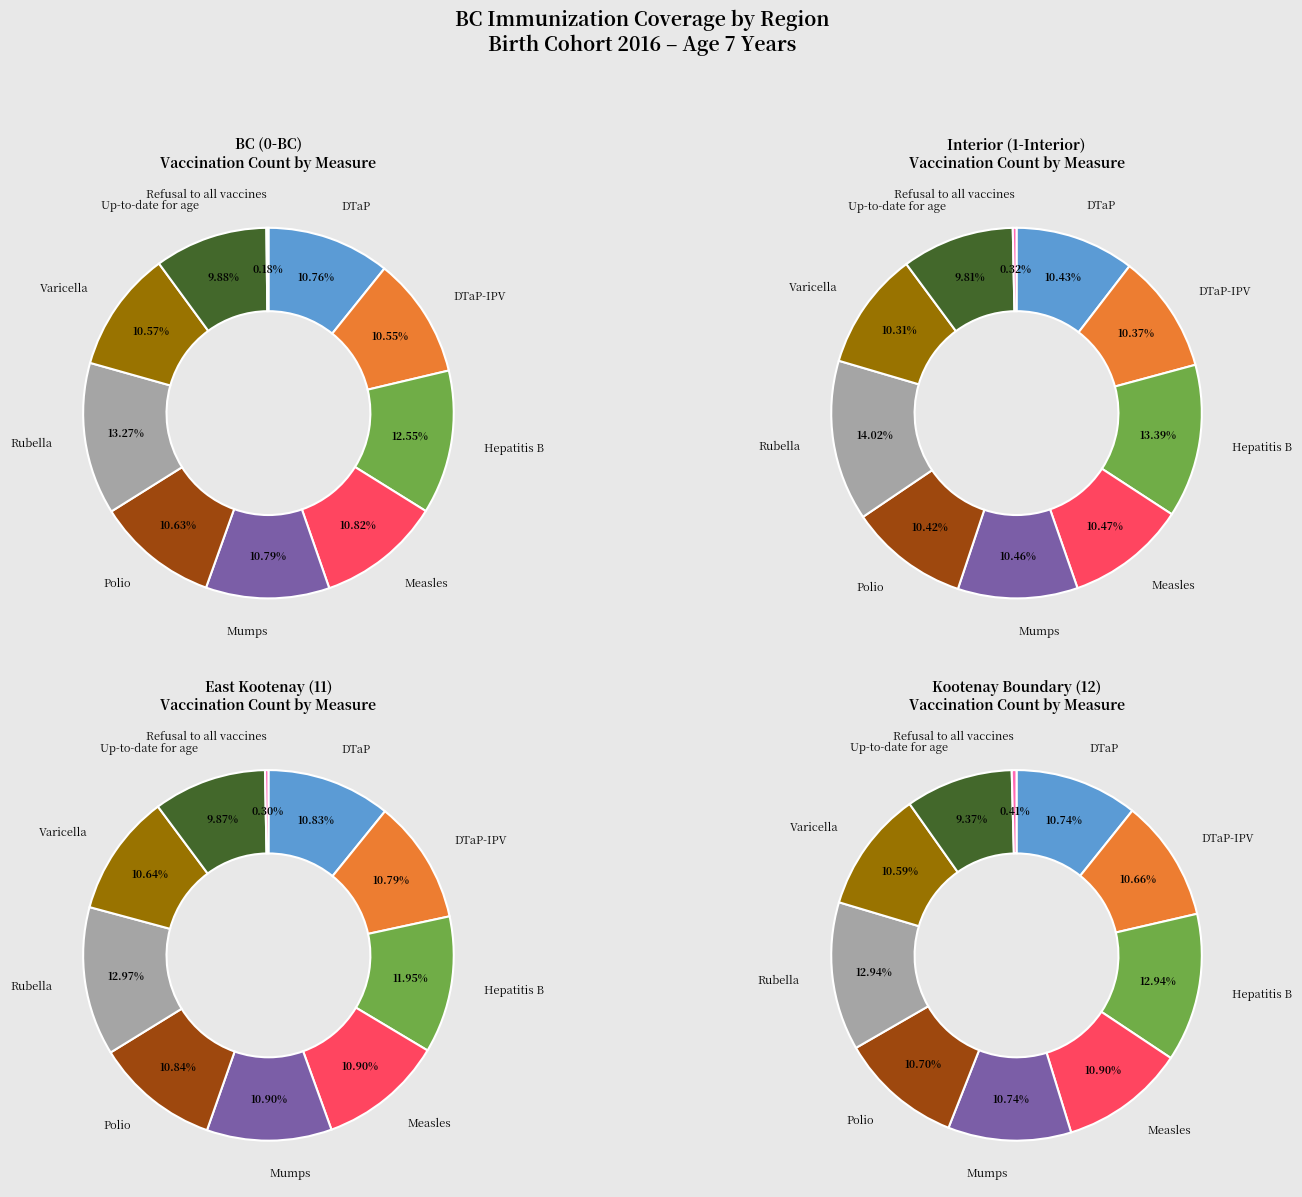

What percentage is the Hepatitis B slice, to the nearest percent?

12%